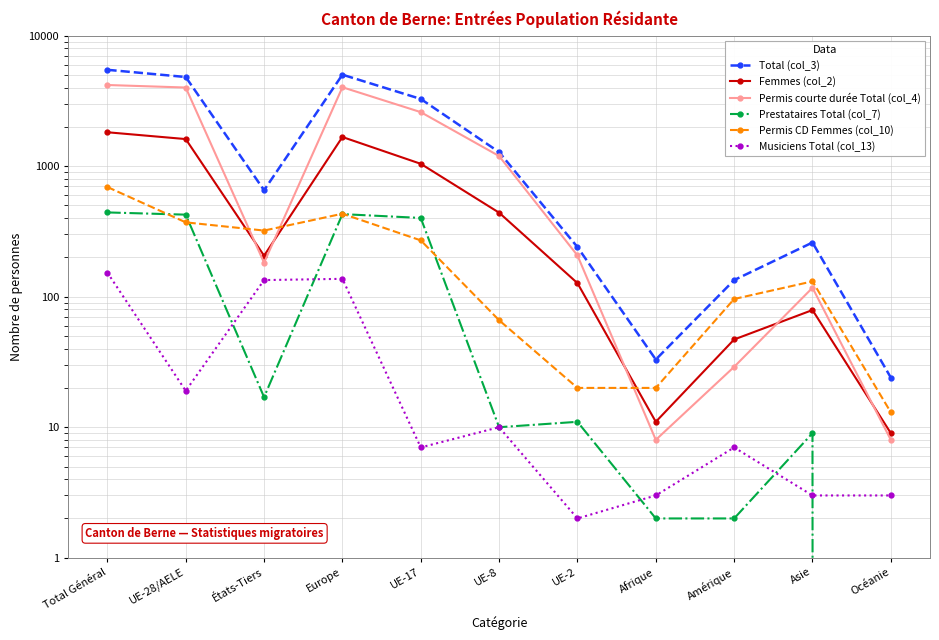

Is this an area chart (filled region under the line)?

No